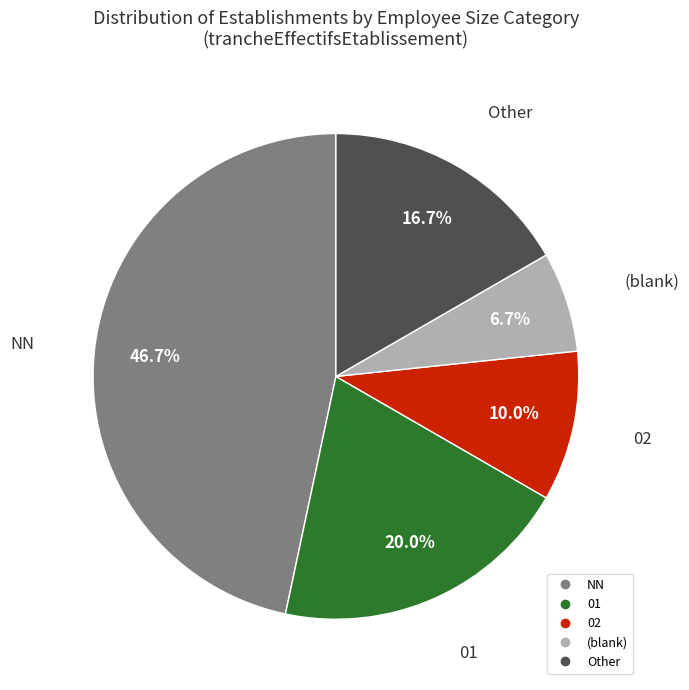

How many segments does this pie chart have?

5